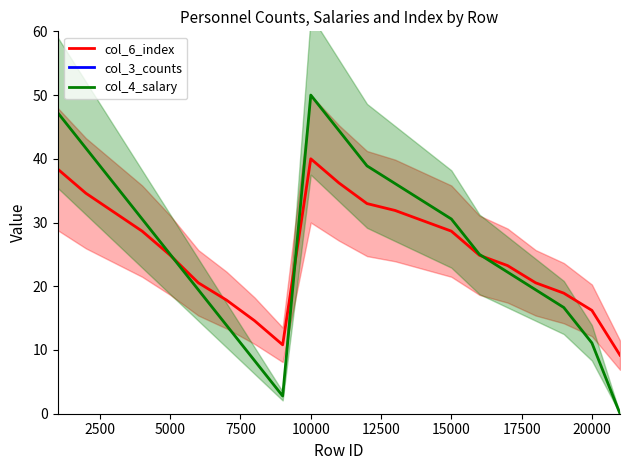

What is the difference between the maximum and minimum values in the col_6_index series?

30.8